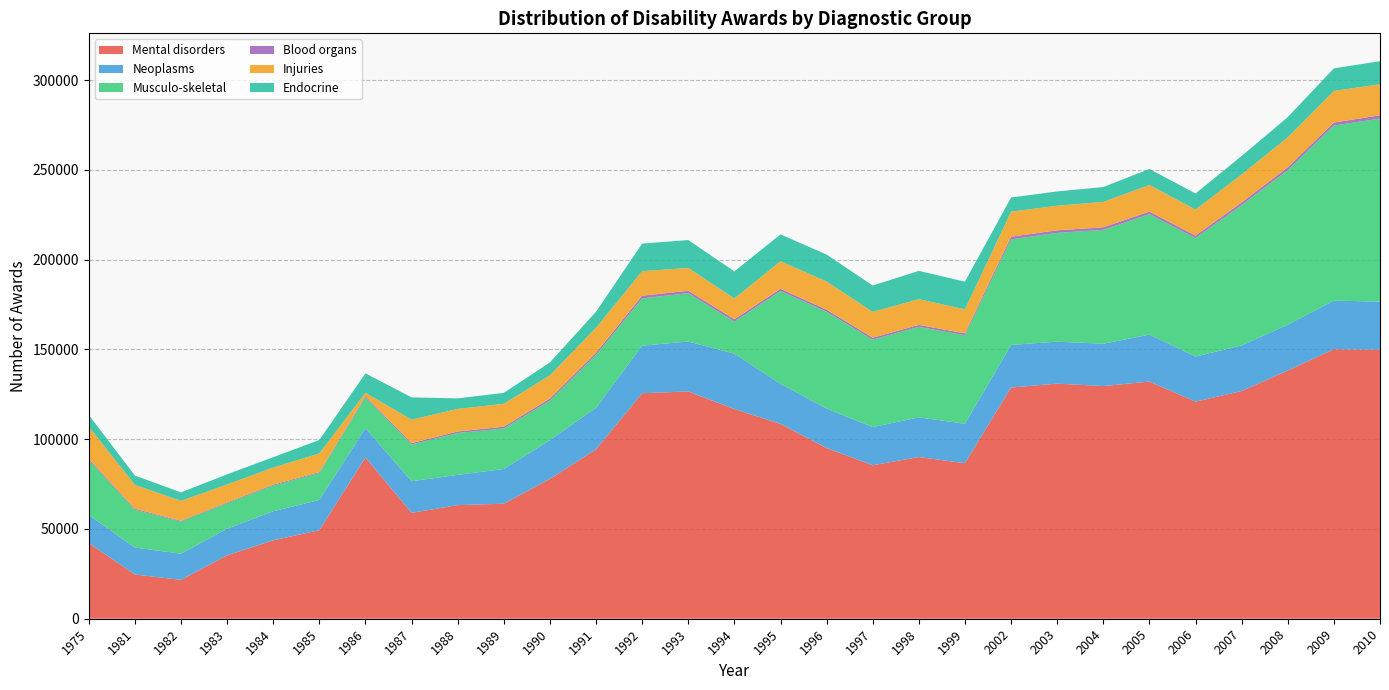

Reading left to right, transcribe all the data shown in this chart.

Mental disorders: 1975=42119	1981=24633	1982=21654	1983=35331	1984=43680	1985=49313	1986=89821	1987=58970	1988=63282	1989=64093	1990=77901	1991=94345	1992=125609	1993=126586	1994=116812	1995=108516	1996=95089	1997=85486	1998=90072	1999=86642	2002=128791	2003=130964	2004=129592	2005=132116	2006=120914	2007=126825	2008=138260	2009=150113	2010=149847
Neoplasms: 1975=15588	1981=15017	1982=14581	1983=14827	1984=16173	1985=16857	1986=16318	1987=17595	1988=16859	1989=19298	1990=21597	1991=23162	1992=26485	1993=27841	1994=30791	1995=22367	1996=21940	1997=21245	1998=22093	1999=21960	2002=23725	2003=23381	2004=23577	2005=26130	2006=25146	2007=25383	2008=25515	2009=27086	2010=26801
Musculo-skeletal: 1975=30635	1981=21076	1982=17889	1983=14158	1984=14295	1985=15060	1986=17148	1987=20519	1988=23285	1989=22628	1990=22068	1991=29444	1992=26347	1993=26920	1994=17918	1995=51664	1996=54008	1997=48741	1998=50426	1999=49302	2002=58796	2003=60594	2004=63432	2005=67128	2006=65964	2007=78196	2008=86112	2009=97513	2010=101938
Blood organs: 1975=748	1981=516	1982=416	1983=457	1984=537	1985=472	1986=688	1987=739	1988=867	1989=946	1990=1094	1991=1218	1992=1478	1993=1342	1994=1278	1995=1250	1996=1118	1997=1053	1998=1072	1999=1031	2002=1481	2003=1405	2004=1429	2005=1418	2006=1367	2007=1481	2008=1593	2009=1681	2010=1818
Injuries: 1975=17945	1981=13327	1982=11088	1983=10036	1984=9535	1985=10357	1986=1882	1987=13064	1988=12590	1989=12761	1990=12929	1991=13892	1992=13691	1993=12690	1994=11563	1995=15325	1996=15674	1997=14401	1998=14321	1999=13399	2002=13952	2003=13716	2004=14146	2005=14806	2006=14501	2007=15616	2008=16640	2009=17601	2010=17298
Endocrine: 1975=6511	1981=5188	1982=4739	1983=5630	1984=5750	1985=7534	1986=10816	1987=12405	1988=5848	1989=6088	1990=7190	1991=8949	1992=15349	1993=15550	1994=15107	1995=14963	1996=15013	1997=14667	1998=15768	1999=15426	2002=7875	2003=7944	2004=8288	2005=8909	2006=8995	2007=10257	2008=11292	2009=12569	2010=12841